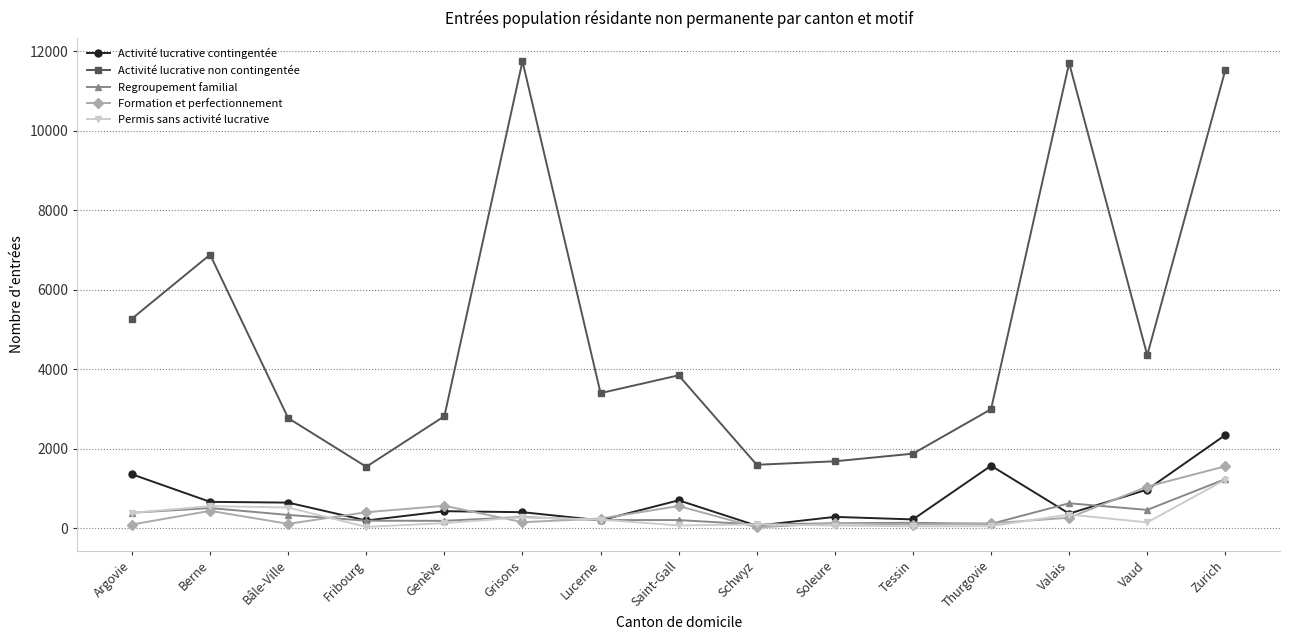

Which series has the largest range (max minus min)?

Activité lucrative non contingentée